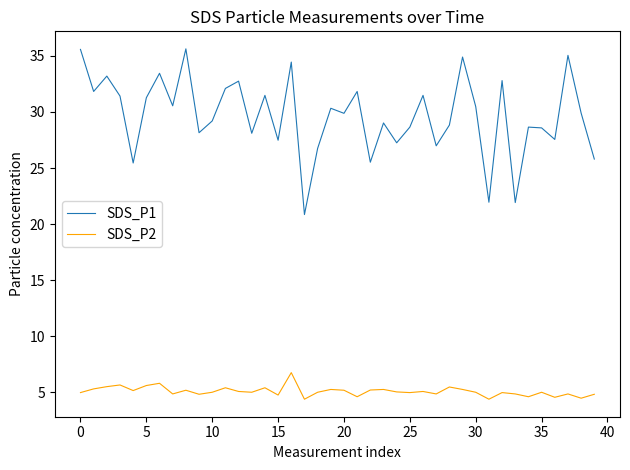

What is the highest value of the SDS_P2 series?

6.8